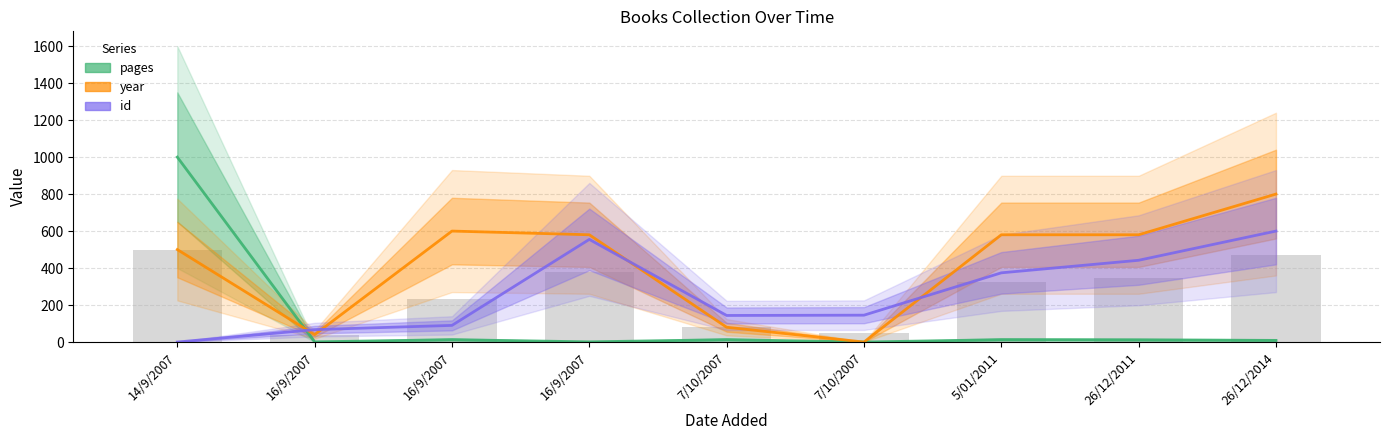

Rank the series by their maximum value, from lowest to highest.

id, year, pages